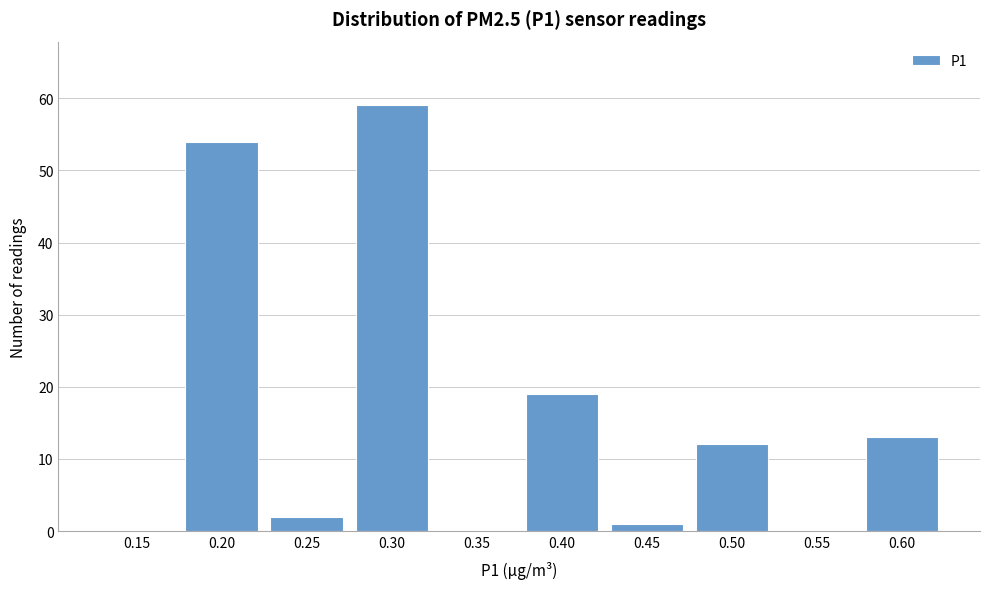

Reading left to right, transcribe all the data shown in this chart.

0.15=0	0.20=54	0.25=2	0.30=59	0.35=0	0.40=19	0.45=1	0.50=12	0.55=0	0.60=13